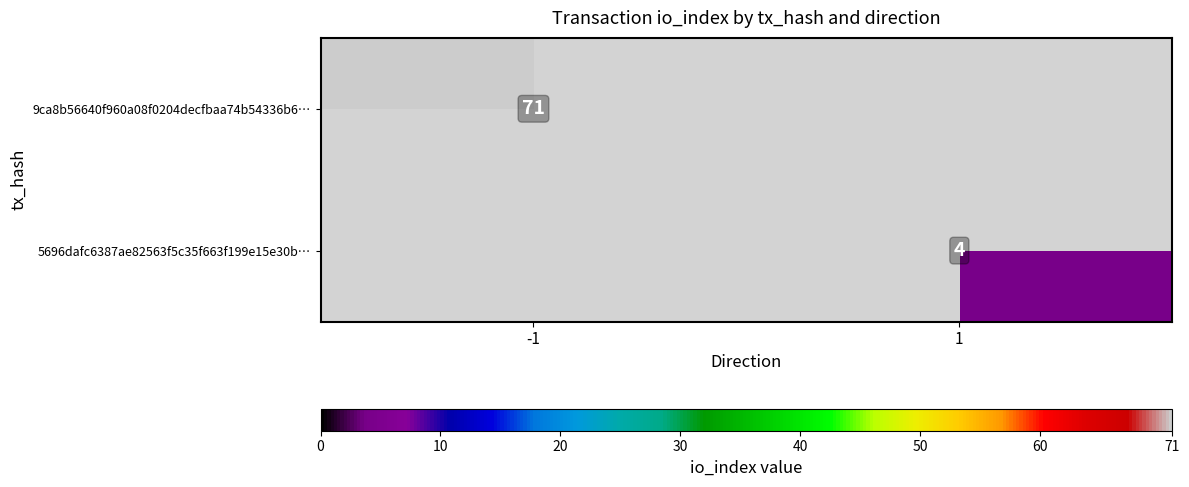

At how many categories does at least one series exceed 45?

1